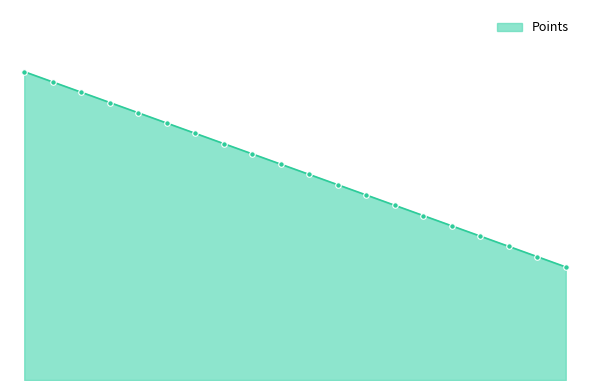

Reading left to right, list all the values displayed in this chart.

PIANA Christian=30	RUGA Pietro=29	PERARDI Stefano=28	BAGNATI Andrea=27	MATTIO Daniele=26	BARTOLI Alessandro=25	PAZZINETTI Stefano=24	BAGNUS Matteo=23	PODETTI Michele=22	BONINO Tommaso=21	AUSTA Alessandro=20	PAVESI Federico=19	GIORDANO Alessandro=18	AGRIMI Giovanni=17	ROLLONE Matteo=16	GIORGI Nicolo=15	OLLINO Giulio=14	LORENZON Marco=13	STRANEO Matteo=12	SBODIO Federico=11